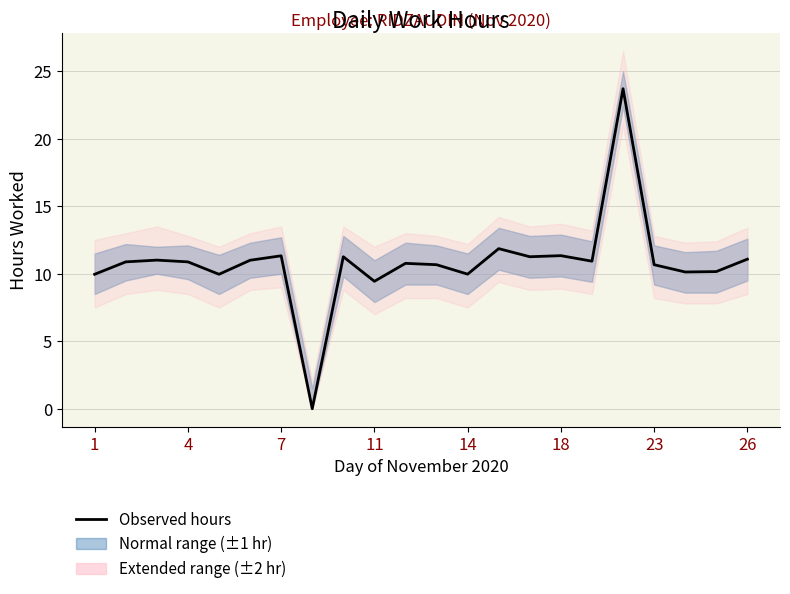

Between 13 and 16, which is larger?

13